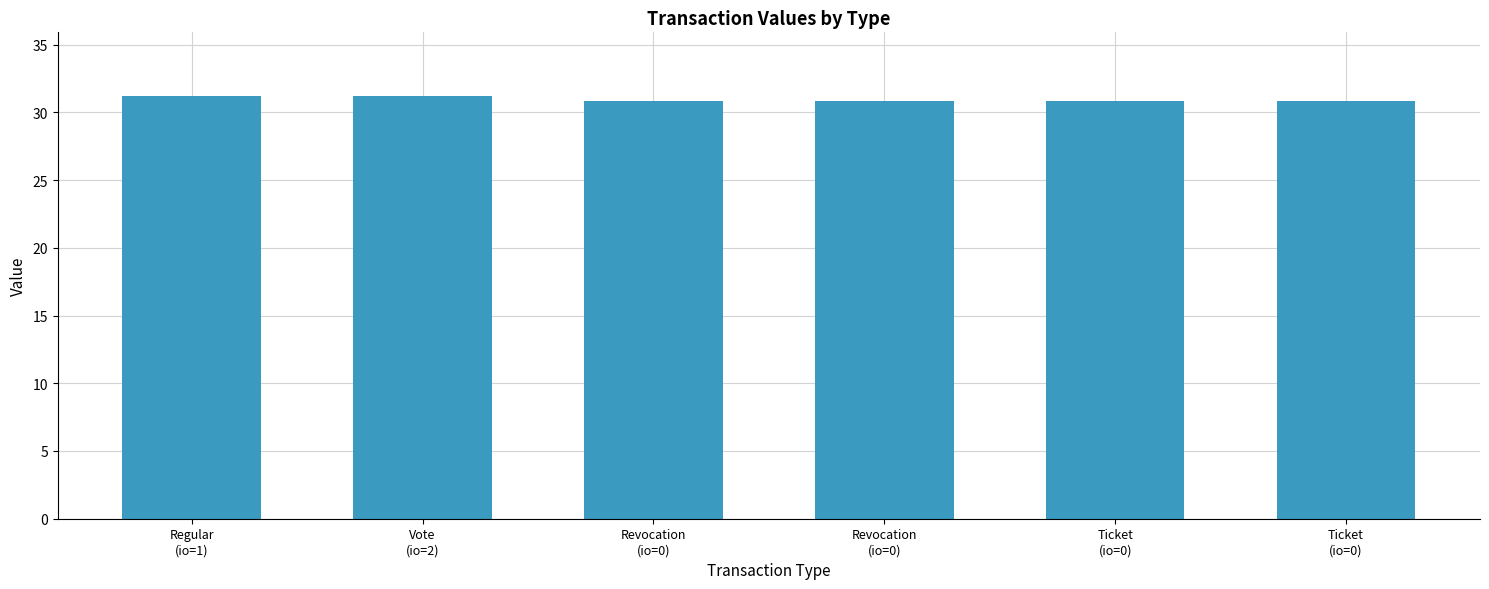

What is the difference between the maximum and second lowest values?

0.4